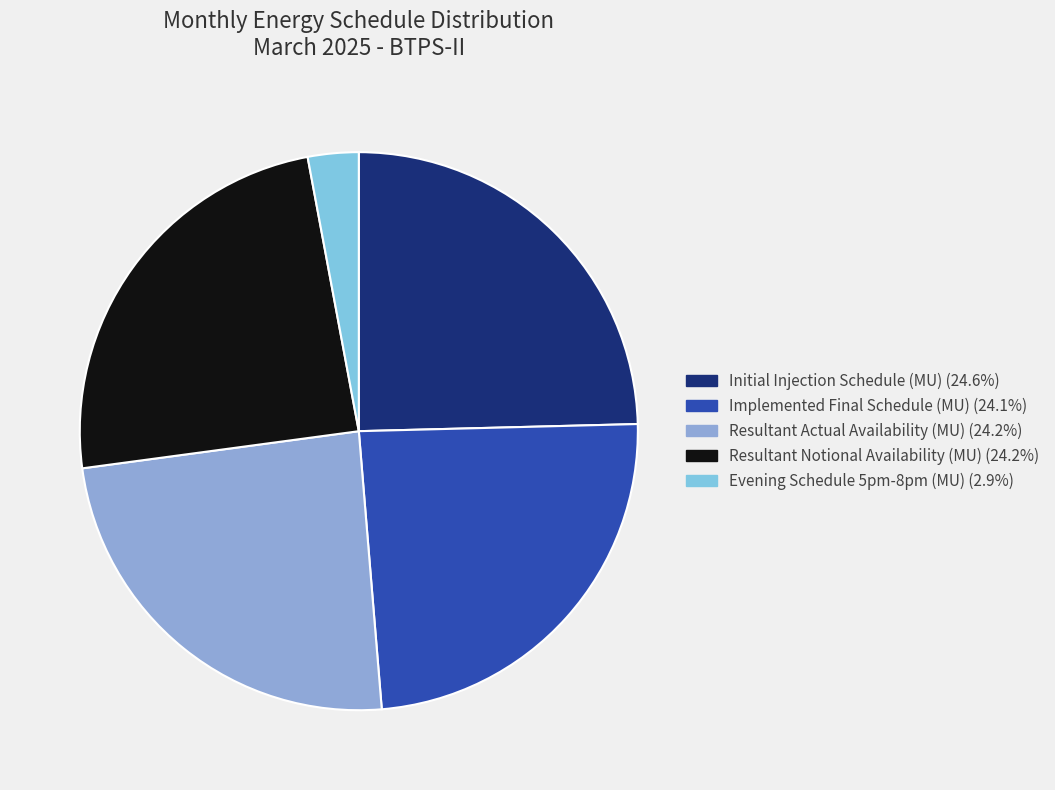

Is there any slice that represents more than half of the pie?

No